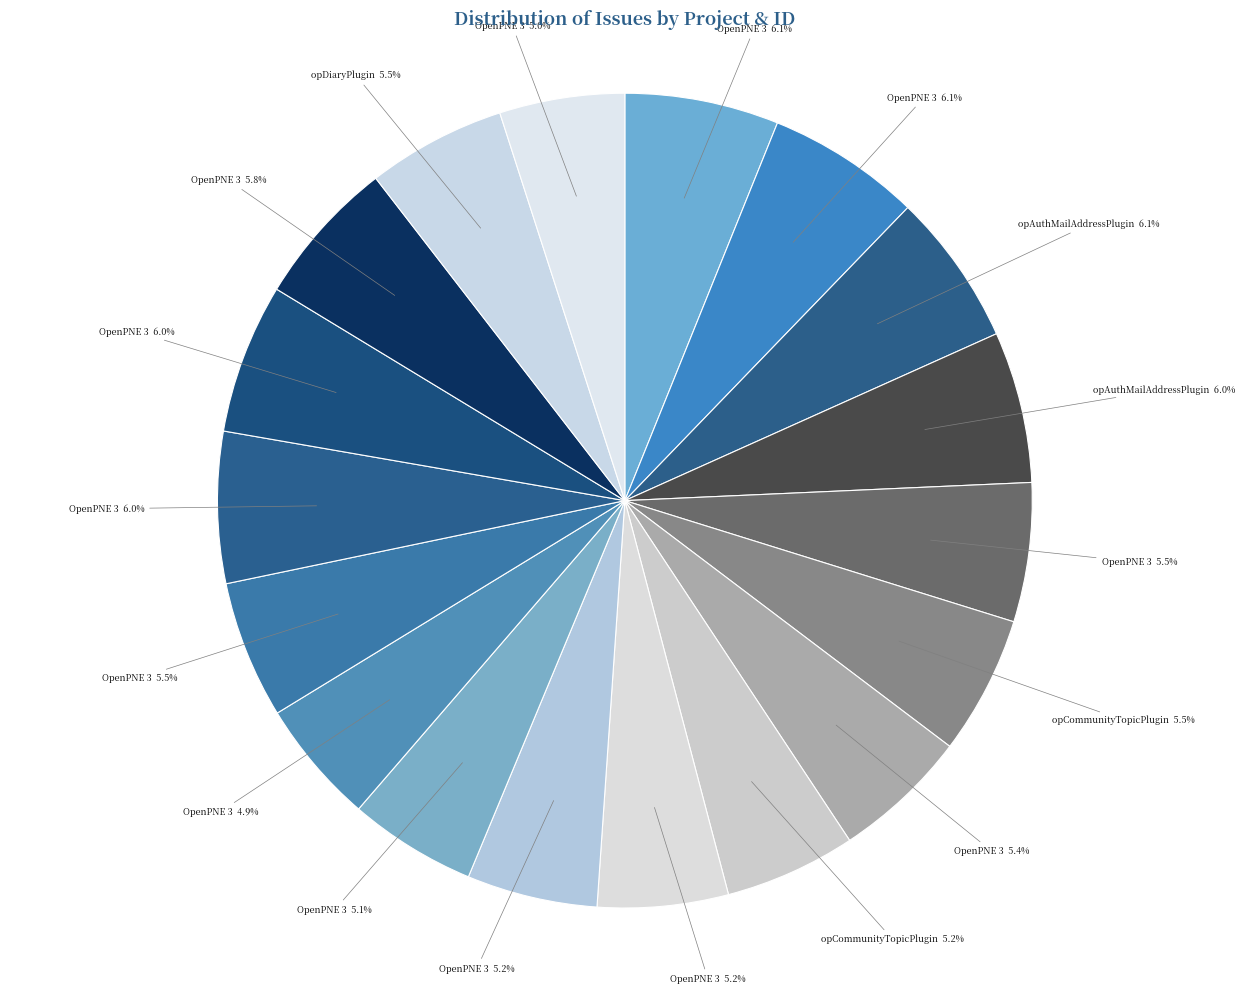

Does any single category account for the majority?

No